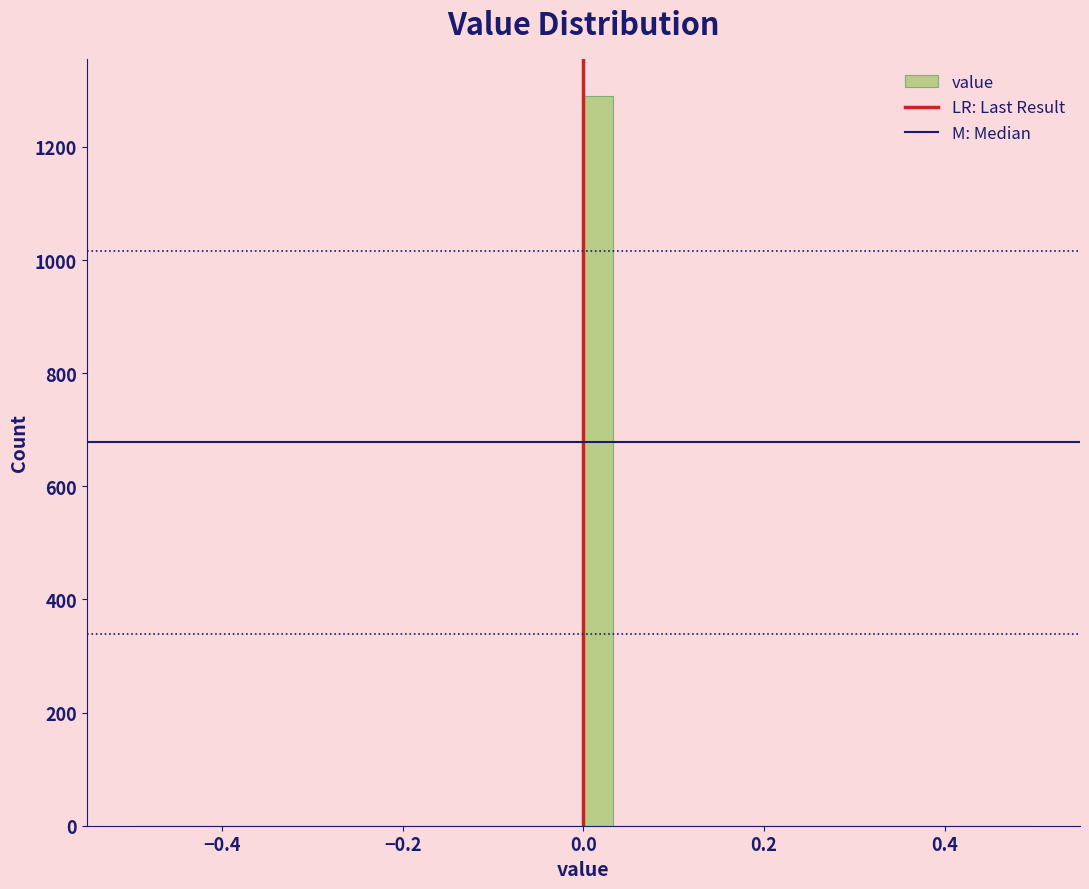

Read against the x-axis, roughly where is the centre of the tallest bar?

0.02